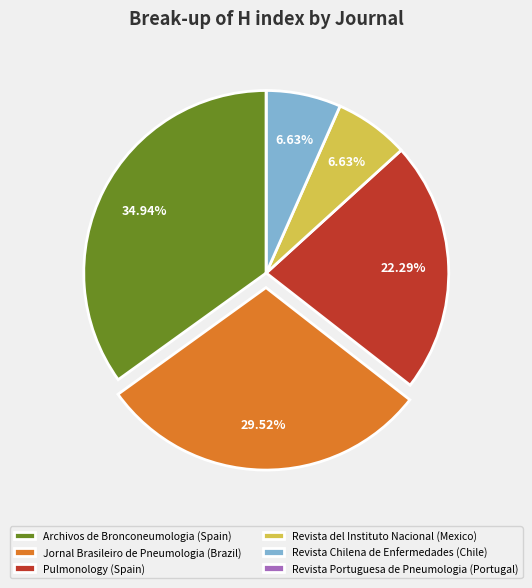

Which category has the biggest portion of the pie?

Archivos de Bronconeumologia (Spain)